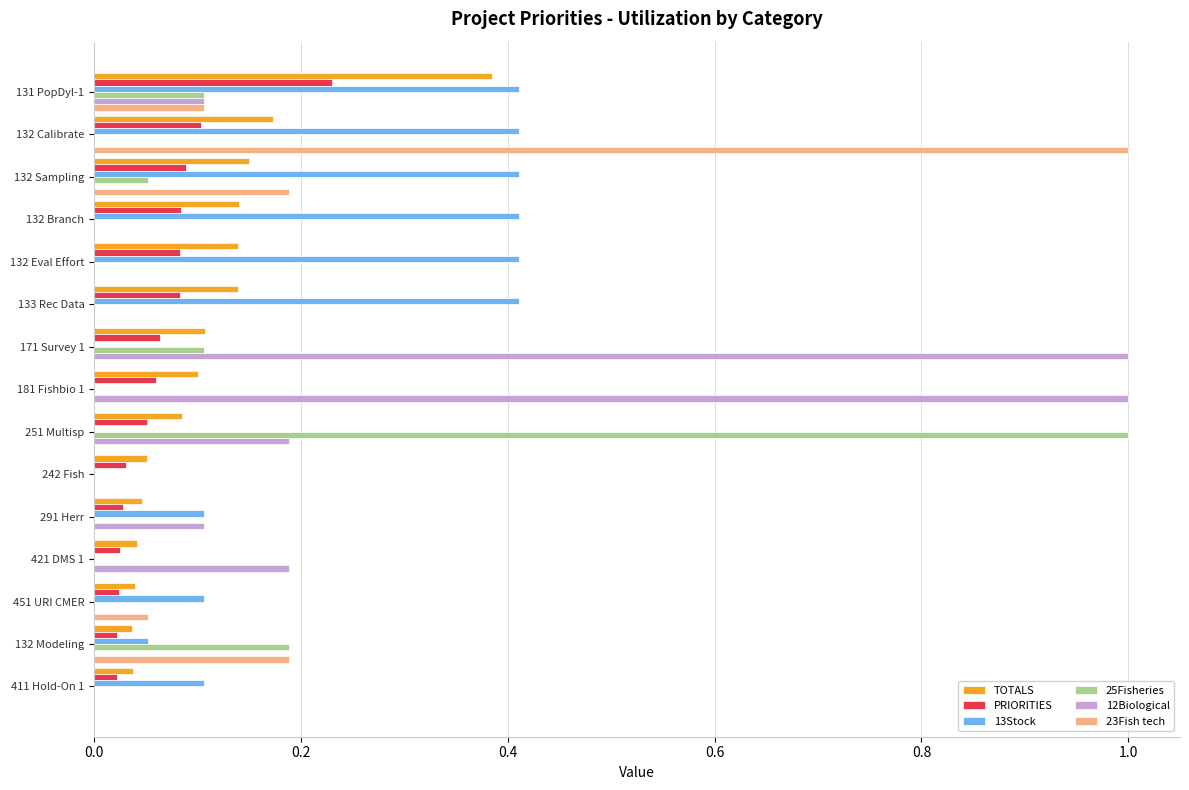

What is the sum of all TOTALS values?

1.7